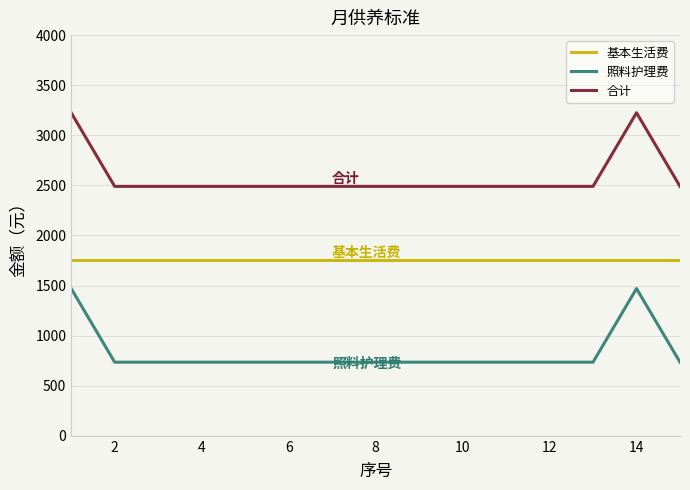

What is the difference between the maximum and minimum values in the 合计 series?

735